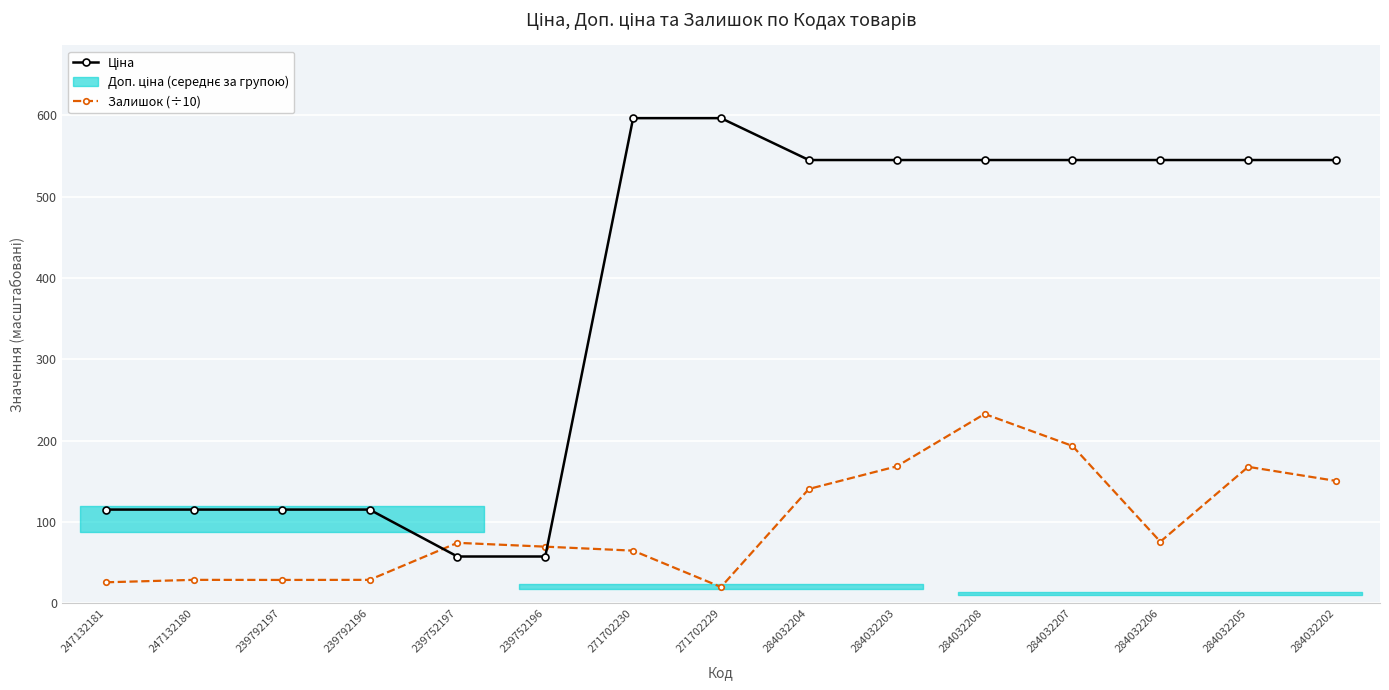

How many times do Залишок (÷10) and Ціна cross each other?

2